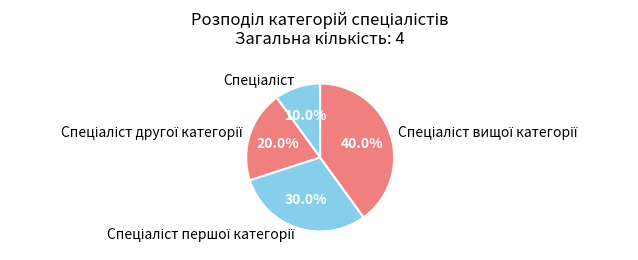

Is there any slice that represents more than half of the pie?

No